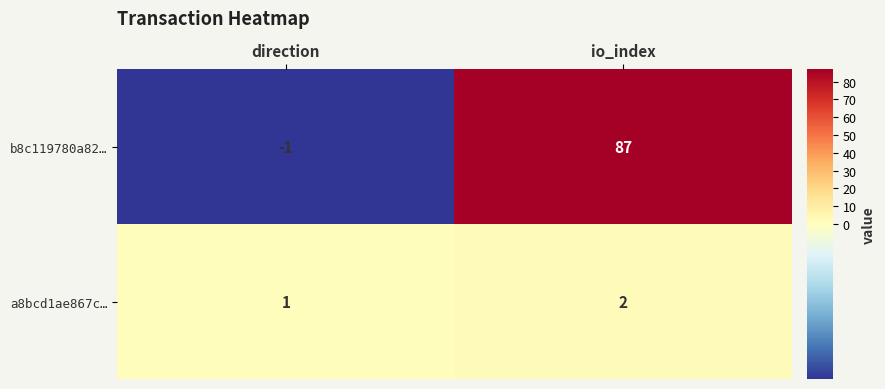

What is the spread (max minus min) of values at io_index?

85